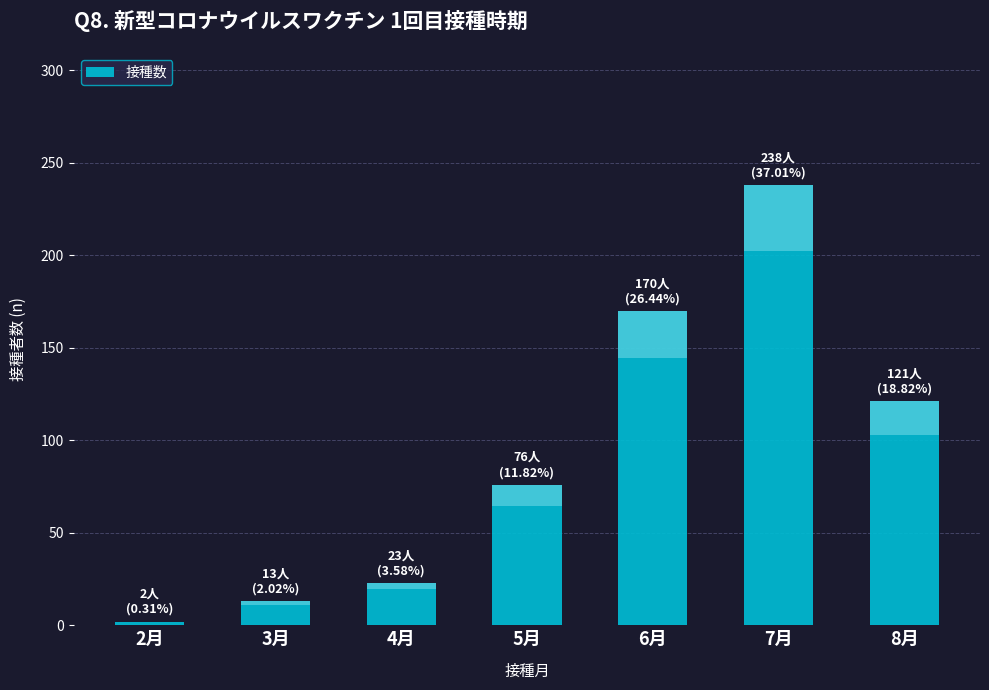

Reading right to left, what are all the values shown in this chart?

121	238	170	76	23	13	2